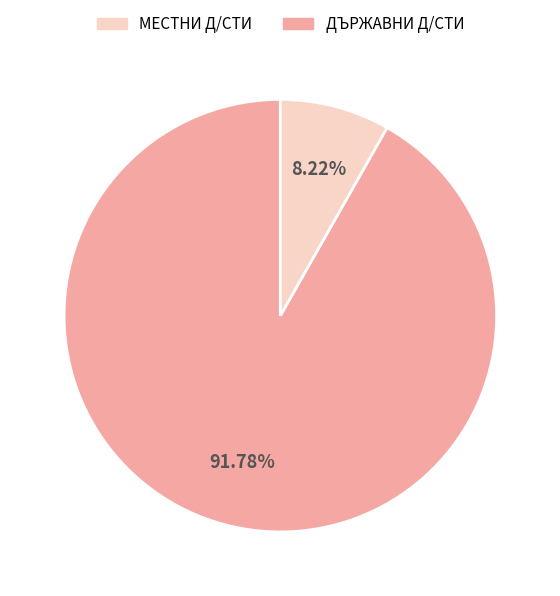

Is there a majority slice in this chart?

Yes